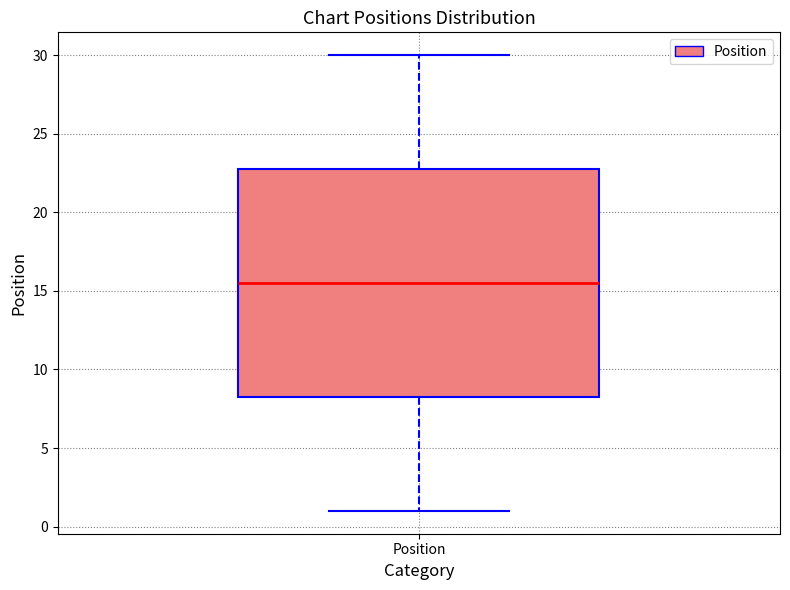

Where does the upper whisker of the box for Position end on the y-axis? The values are not printed on the chart, so give them approximately, as read against the axis.

30.0